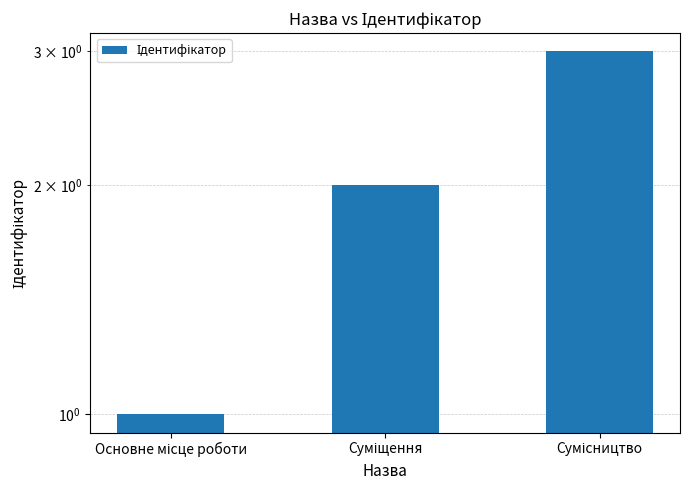

List the labels in order of value, largest first.

Сумісництво, Суміщення, Основне місце роботи